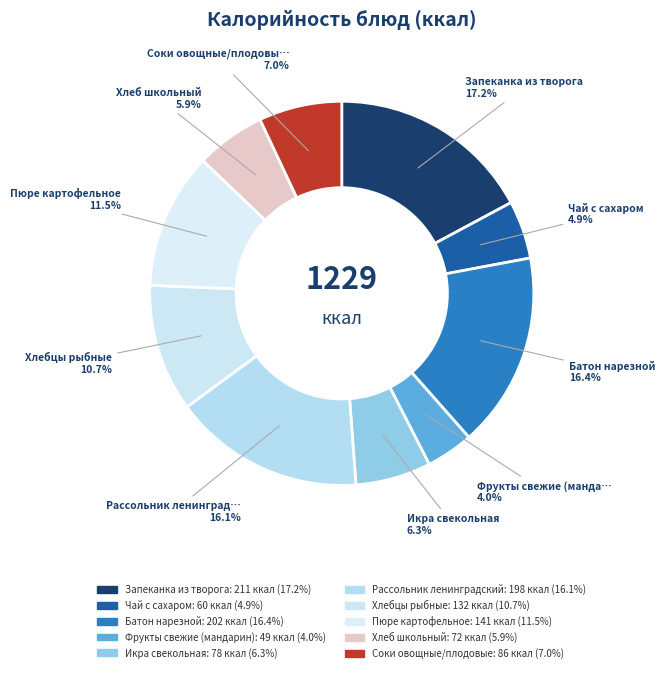

What is the smallest slice in the pie chart?

Фрукты свежие (мандарин)